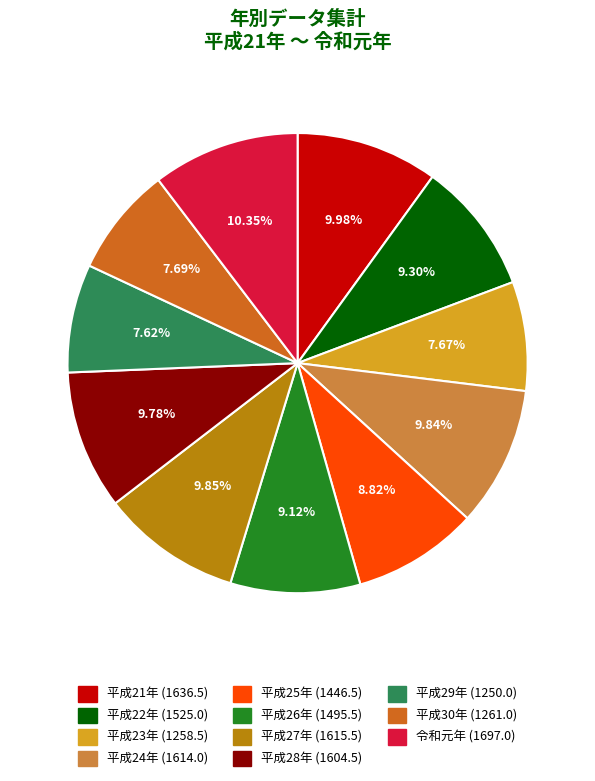

How many slices are in this pie chart?

11